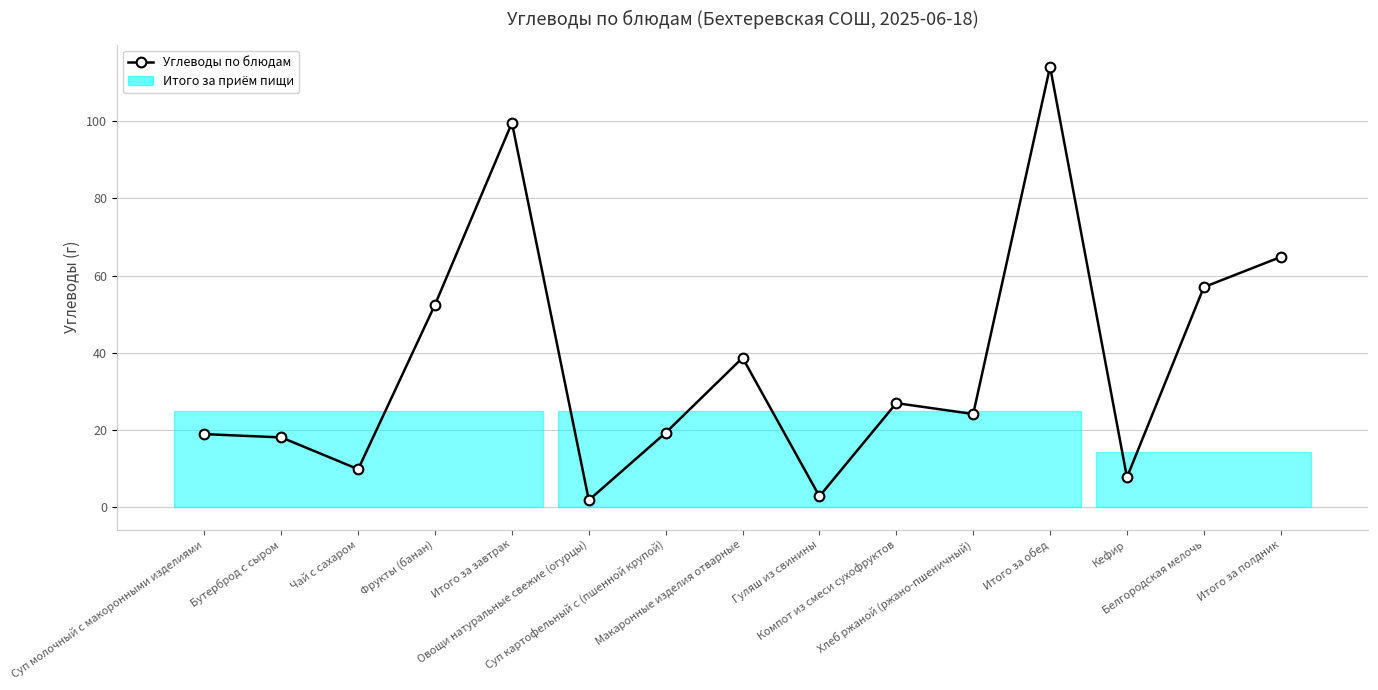

What is the change in value from Овощи натуральные свежие (огурцы) to Компот из смеси сухофруктов?

+25.1